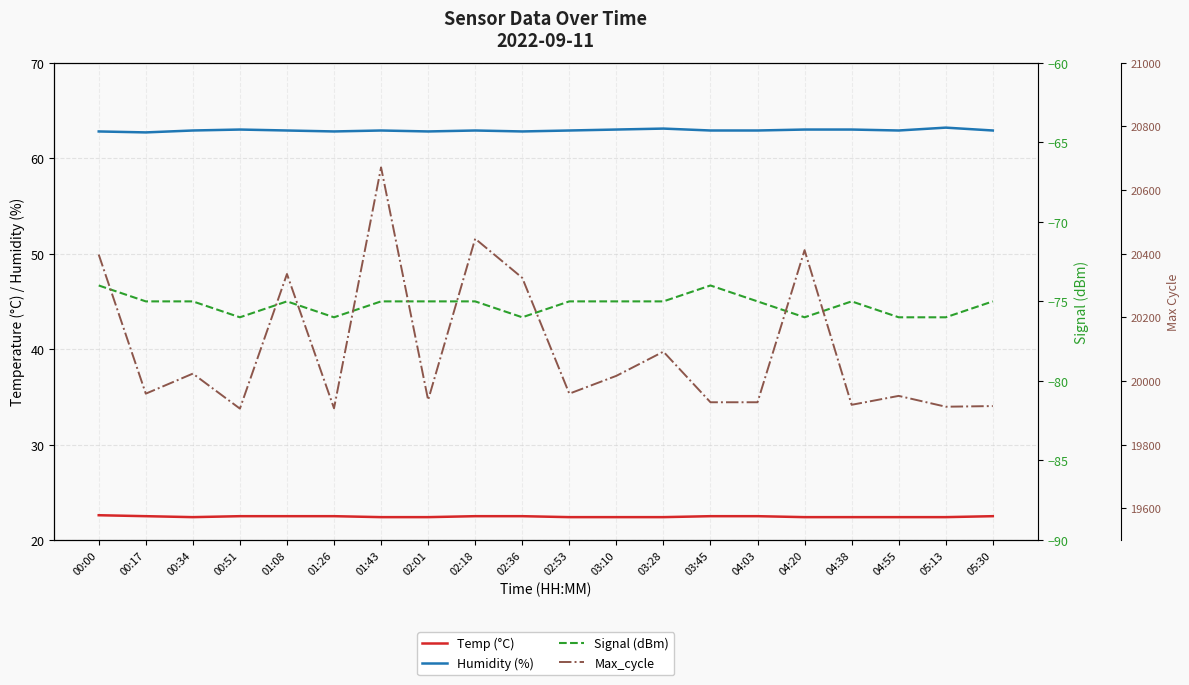

What is the sum of the Temp (°C) values at 02:18 and 03:45?

45.0